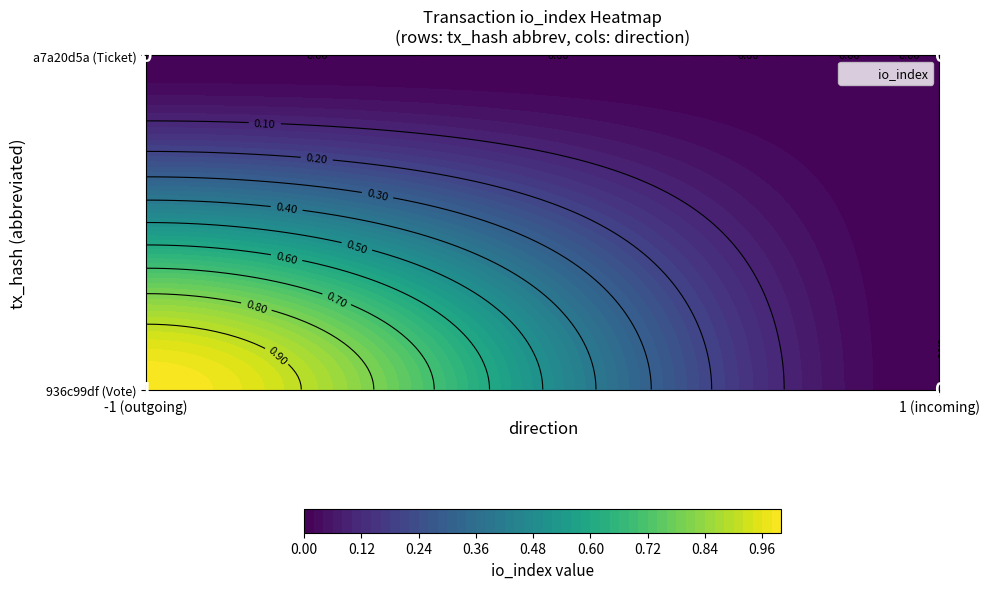

What is the difference between the maximum and minimum values?

1